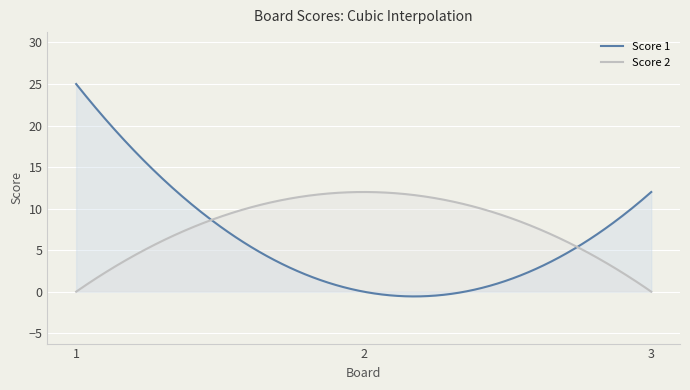

How many lines are shown in the chart?

2